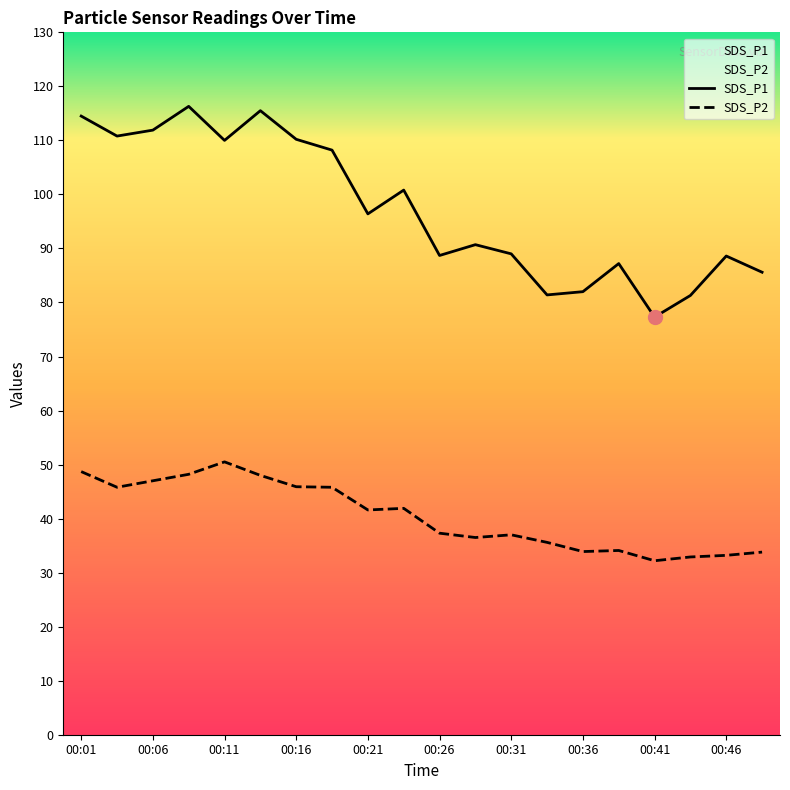

List the labels in order of SDS_P2 value, smallest first.

00:41, 00:43, 00:46, 00:48, 00:36, 00:38, 00:33, 00:28, 00:31, 00:26, 00:21, 00:23, 00:03, 00:18, 00:16, 00:06, 00:13, 00:08, 00:01, 00:11